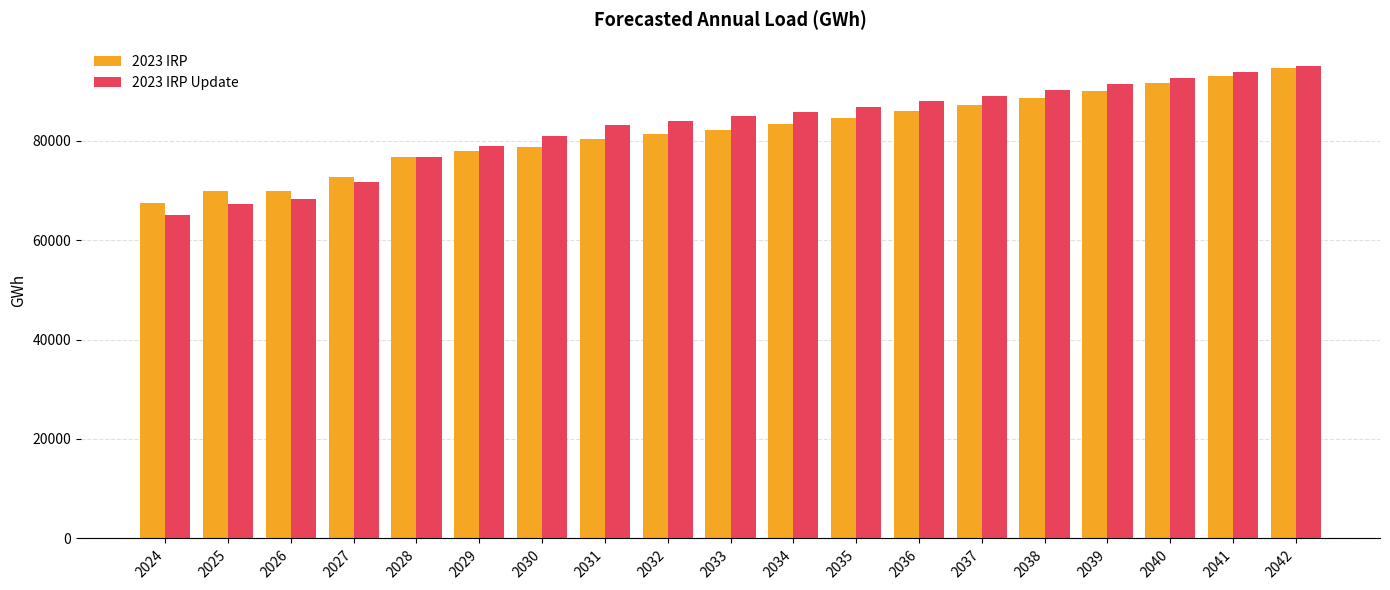

What is the average value of the 2023 IRP series?

81902.1